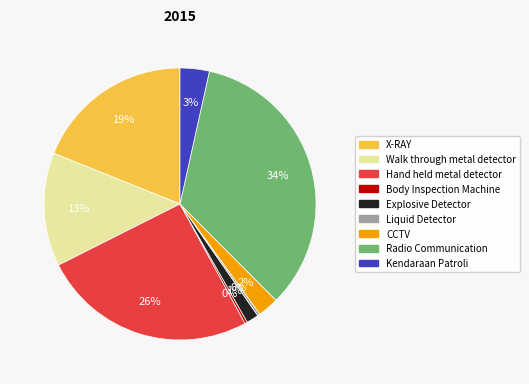

What is the largest slice in the pie chart?

Radio Communication